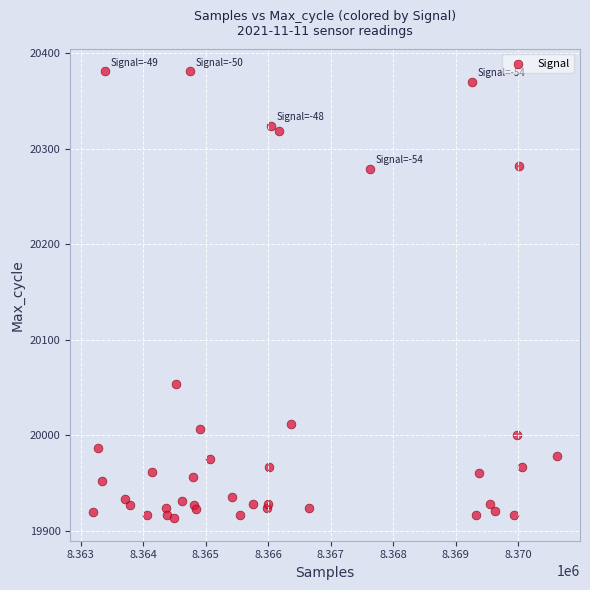

What Y value in the scatter plot is closest to 20147?

20054